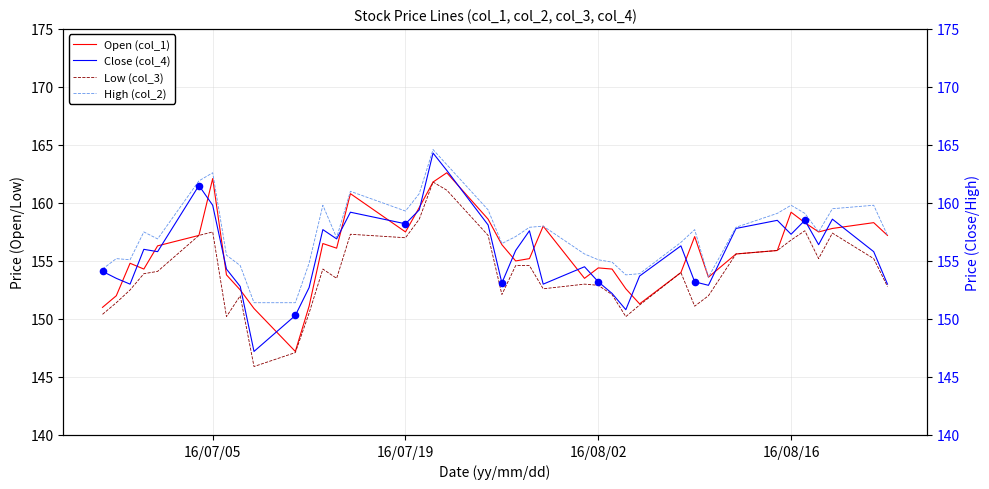

What is the minimum value for Open (col_1)?

147.2